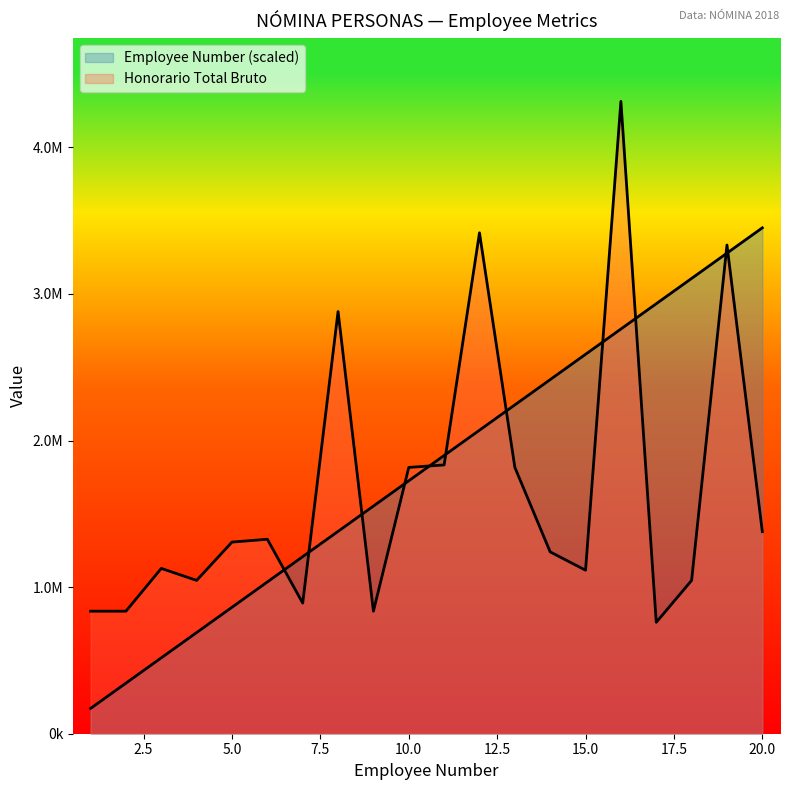

Which series has the widest spread of values?

Honorario Total Bruto